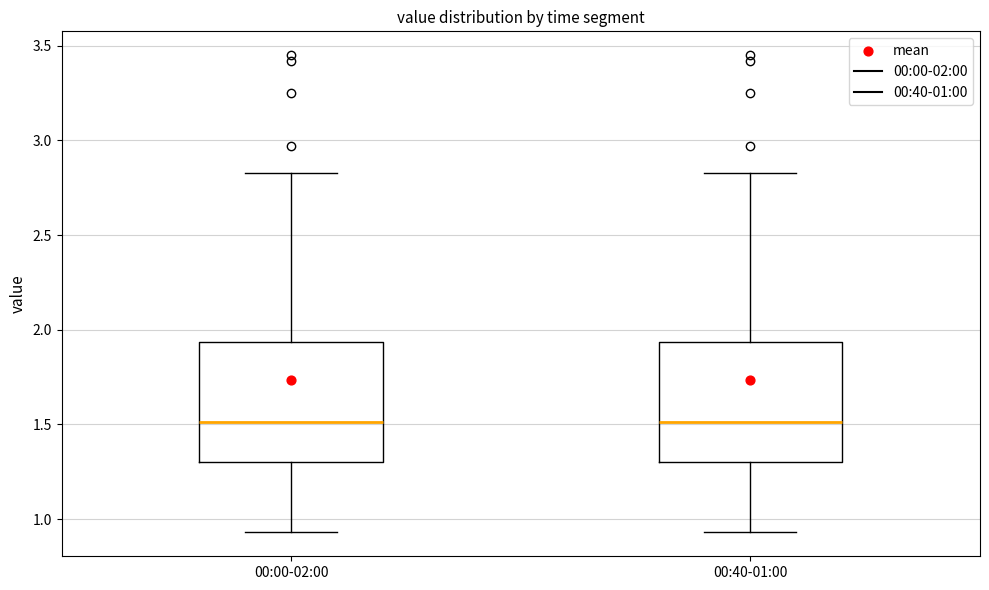

Where is the upper edge of the box for 00:00-02:00 on the y-axis? The values are not printed on the chart, so give them approximately, as read against the axis.

1.95